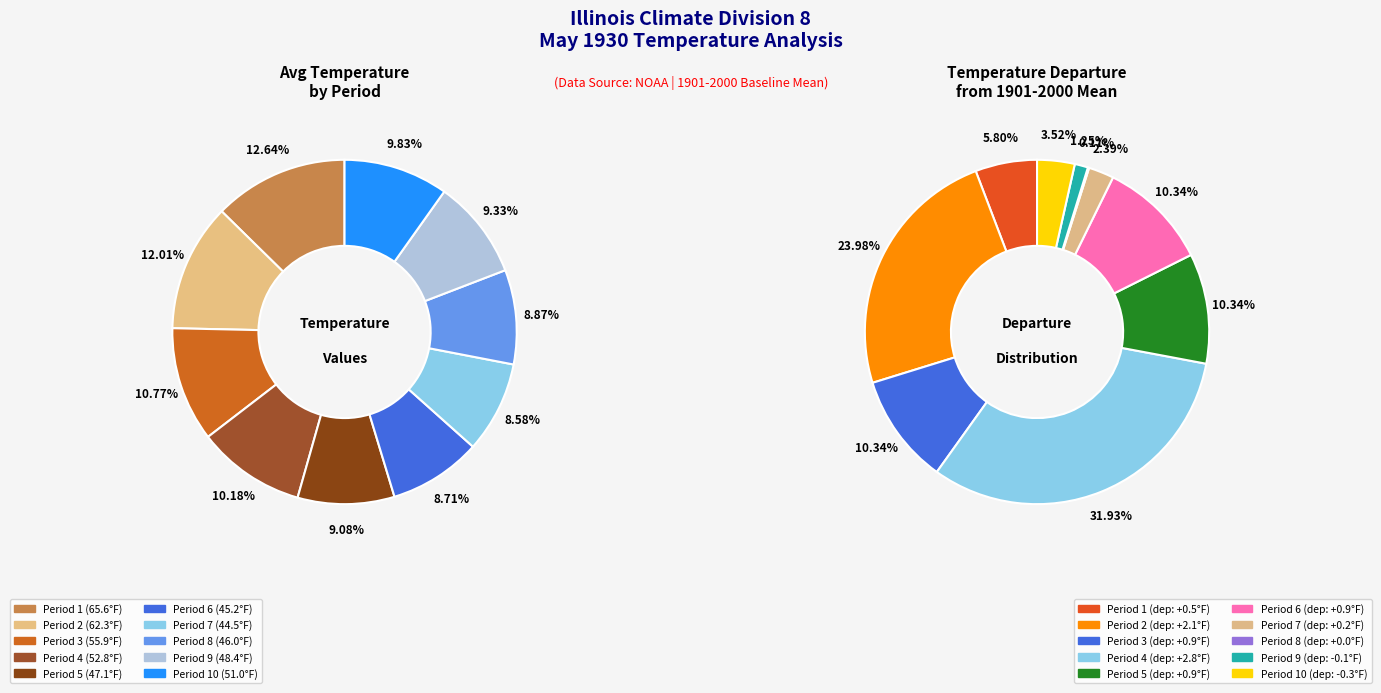

Between Period 10 and Period 8, which is larger?

Period 10